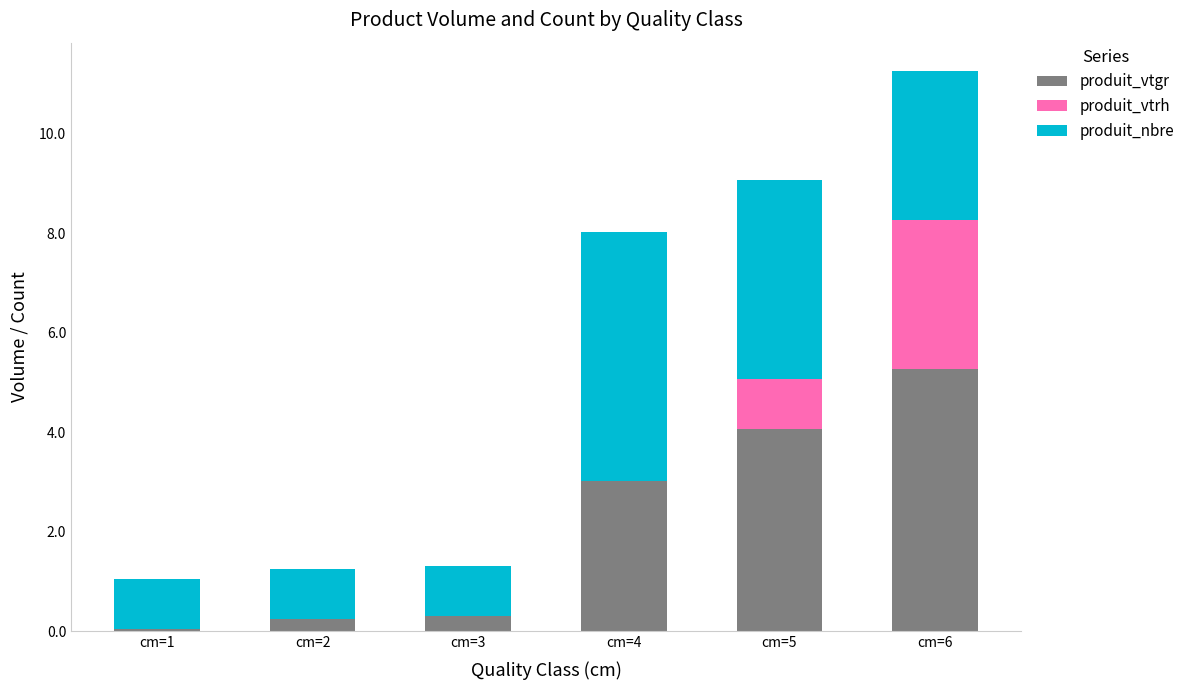

Which category has the highest value in the produit_vtgr series?

cm=6